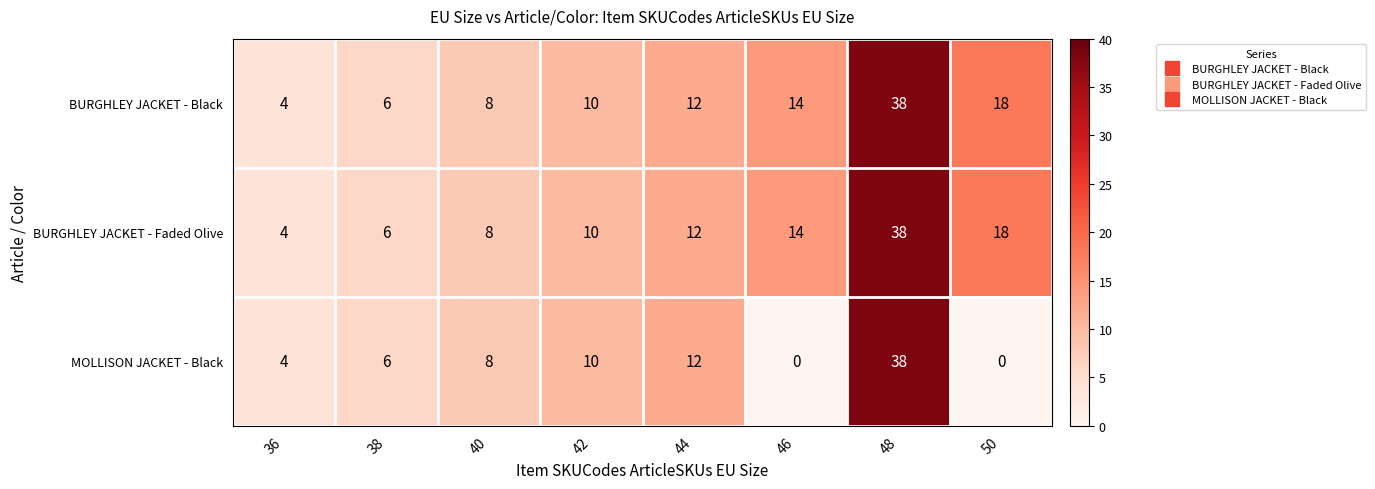

Where is MOLLISON JACKET - Black nearest to the value 19?

44